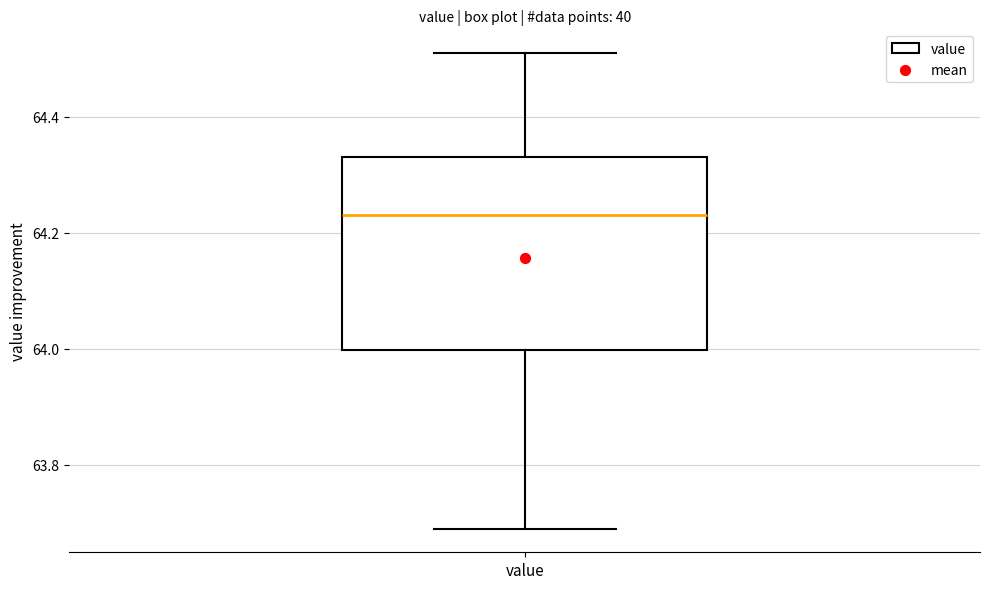

Where is the upper edge of the box for value on the y-axis? The values are not printed on the chart, so give them approximately, as read against the axis.

64.34